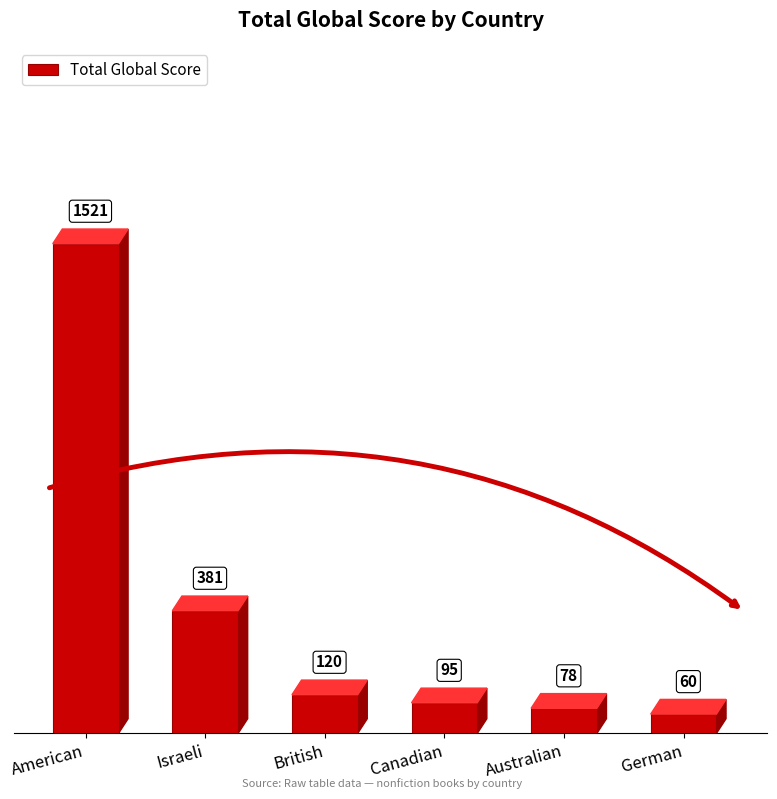

Rank the categories by value from highest to lowest.

American, Israeli, British, Canadian, Australian, German